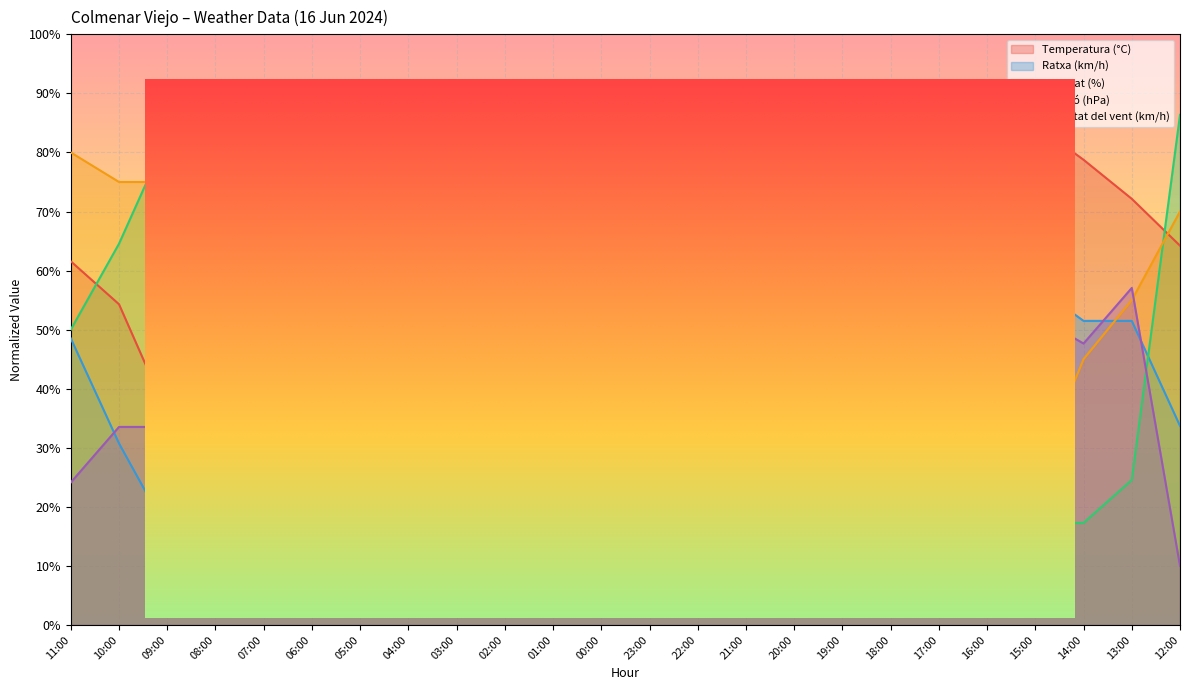

Reading left to right, list all the values displayed in this chart.

Temperatura (°C): 11:00=61.6	10:00=54.3	09:00=35.8	08:00=19.9	07:00=10.0	06:00=11.3	05:00=11.3	04:00=16.0	03:00=19.9	02:00=25.2	01:00=29.2	00:00=33.8	23:00=35.8	22:00=45.7	21:00=68.2	20:00=74.8	19:00=80.7	18:00=88.7	17:00=88.0	16:00=90.0	15:00=84.7	14:00=78.8	13:00=72.1	12:00=64.2
Ratxa (km/h): 11:00=48.5	10:00=30.7	09:00=15.9	08:00=18.9	07:00=15.9	06:00=15.9	05:00=18.9	04:00=15.9	03:00=13.0	02:00=10.0	01:00=39.6	00:00=45.6	23:00=27.8	22:00=51.5	21:00=75.2	20:00=81.1	19:00=84.1	18:00=90.0	17:00=75.2	16:00=81.1	15:00=57.4	14:00=51.5	13:00=51.5	12:00=33.7
Humitat (%): 11:00=50.0	10:00=64.5	09:00=82.7	08:00=86.4	07:00=90.0	06:00=90.0	05:00=79.1	04:00=71.8	03:00=64.5	02:00=50.0	01:00=46.4	00:00=39.1	23:00=31.8	22:00=24.5	21:00=17.3	20:00=17.3	19:00=17.3	18:00=13.6	17:00=10.0	16:00=10.0	15:00=17.3	14:00=17.3	13:00=24.5	12:00=86.4
Pressió (hPa): 11:00=80.0	10:00=75.0	09:00=75.0	08:00=70.0	07:00=60.0	06:00=55.0	05:00=70.0	04:00=75.0	03:00=75.0	02:00=90.0	01:00=90.0	00:00=80.0	23:00=55.0	22:00=15.0	21:00=20.0	20:00=15.0	19:00=10.0	18:00=10.0	17:00=10.0	16:00=15.0	15:00=25.0	14:00=45.0	13:00=55.0	12:00=70.0
Velocitat del vent (km/h): 11:00=24.1	10:00=33.5	09:00=33.5	08:00=33.5	07:00=33.5	06:00=38.2	05:00=33.5	04:00=33.5	03:00=33.5	02:00=28.8	01:00=10.0	00:00=61.8	23:00=47.6	22:00=24.1	21:00=66.5	20:00=75.9	19:00=90.0	18:00=71.2	17:00=71.2	16:00=52.4	15:00=52.4	14:00=47.6	13:00=57.1	12:00=10.0